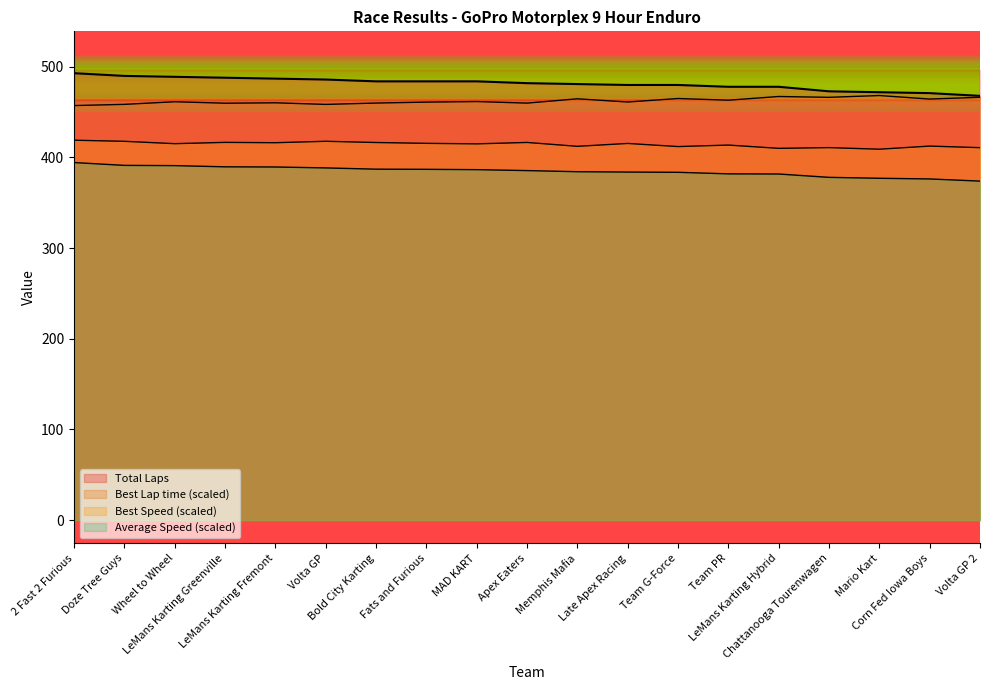

What is the difference between the highest and lowest values at LeMans Karting Greenville?

98.3